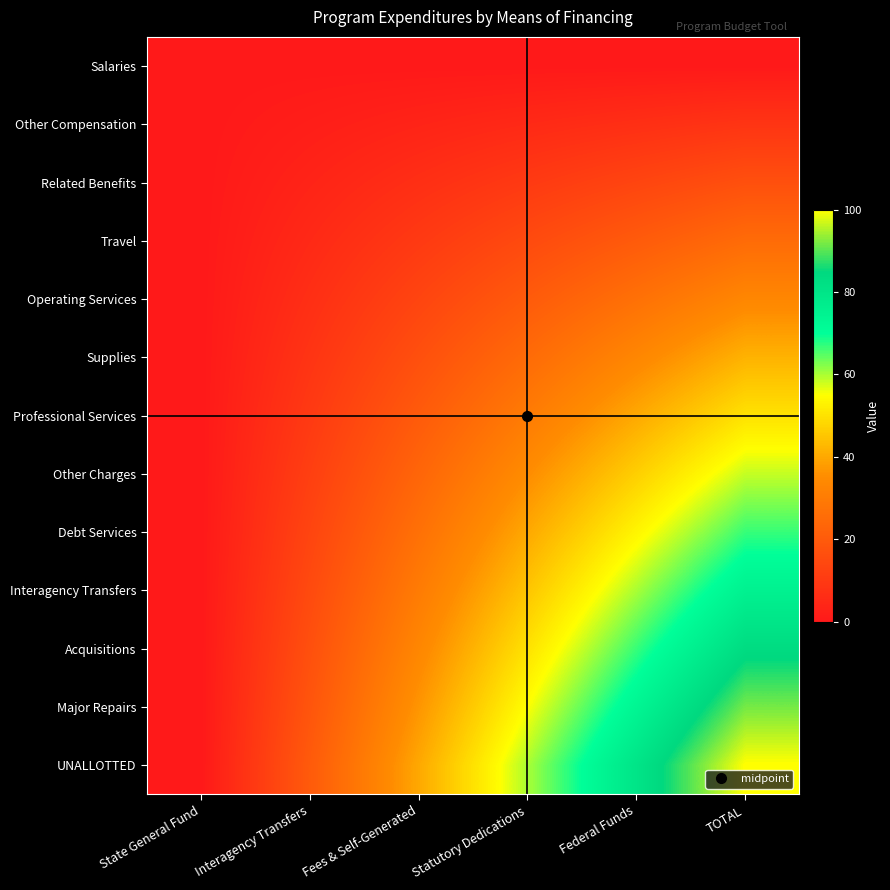

What is the total value across all series at Interagency Transfers?

130.0